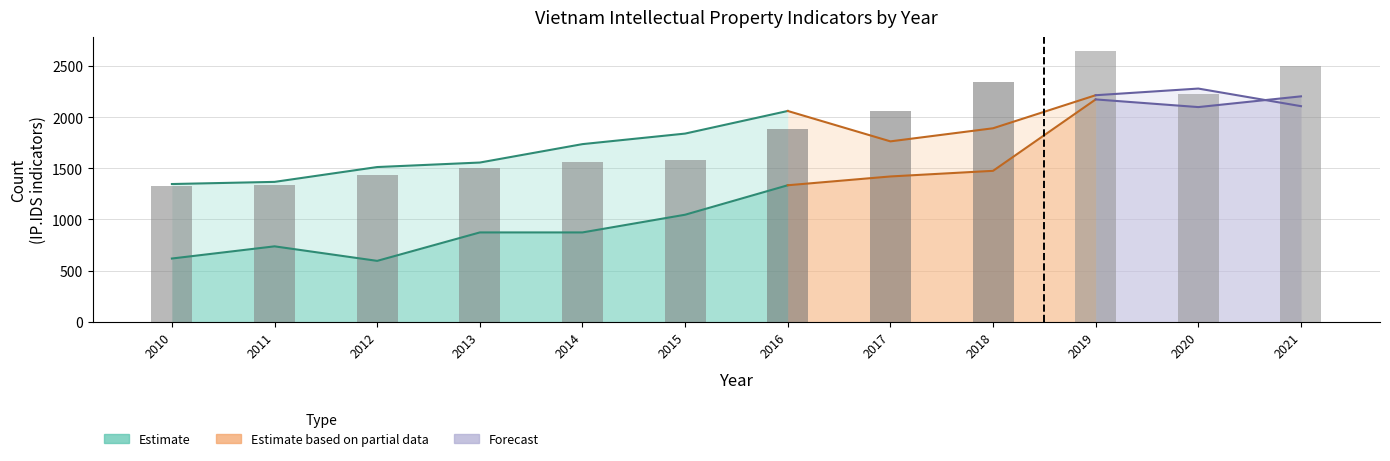

Reading right to left, list all the values displayed in this chart.

2021=2495.4	2020=2226.3	2019=2651.0	2018=2341.6	2017=2062.7	2016=1887.6	2015=1576.3	2014=1561.8	2013=1503.7	2012=1435.6	2011=1338.1	2010=1329.9